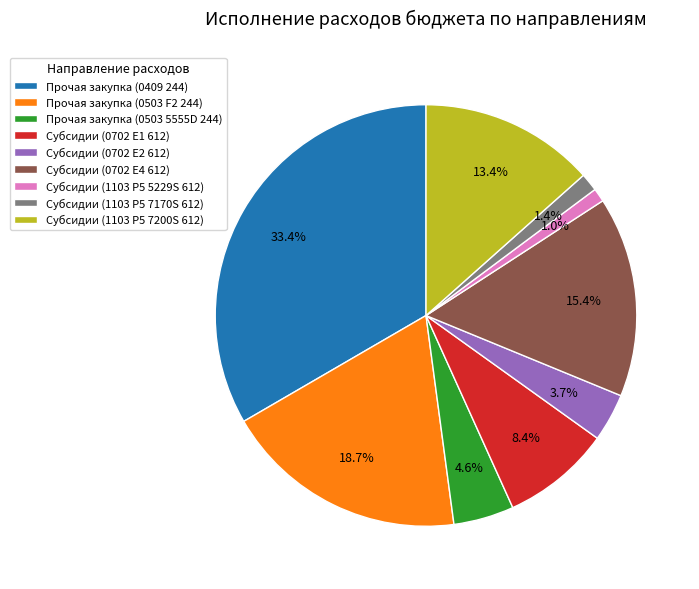

To the nearest percent, what is the average slice percentage?

11%